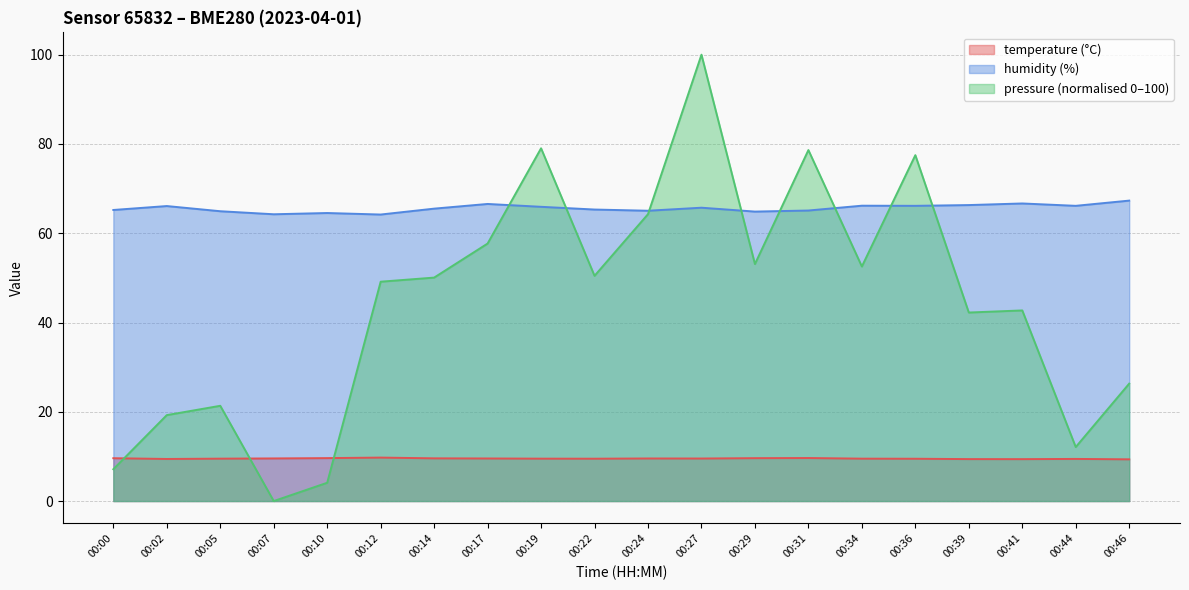

Does the chart have visible grid lines?

Yes